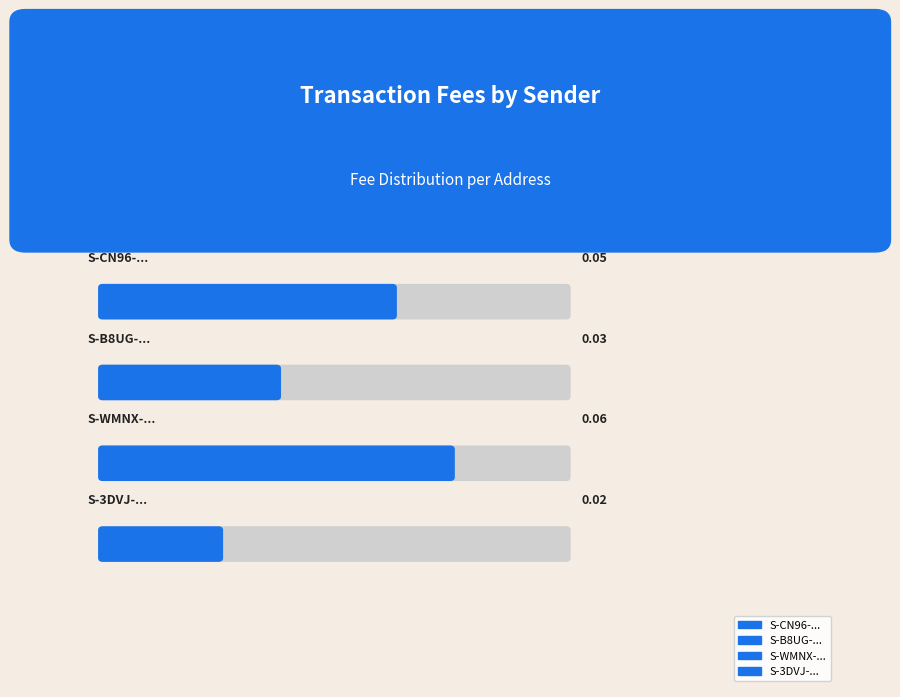

Reading left to right, list all the values displayed in this chart.

0.1	0.0	0.1	0.0